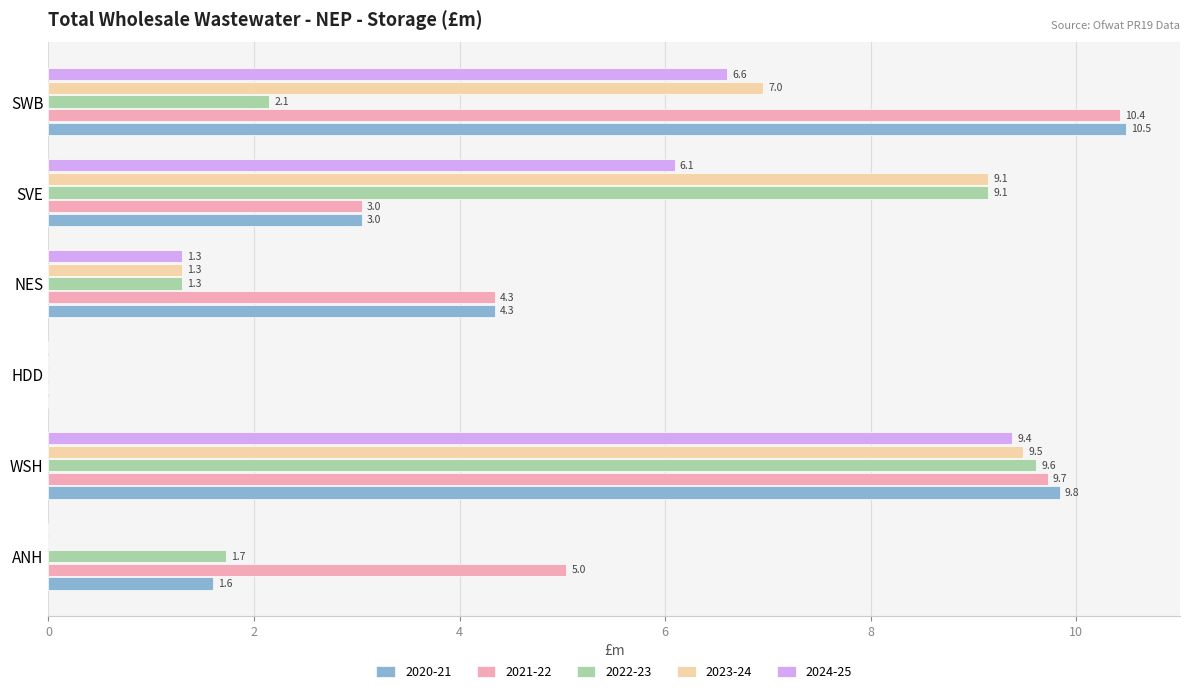

What is the sum of all 2023-24 values?

26.9